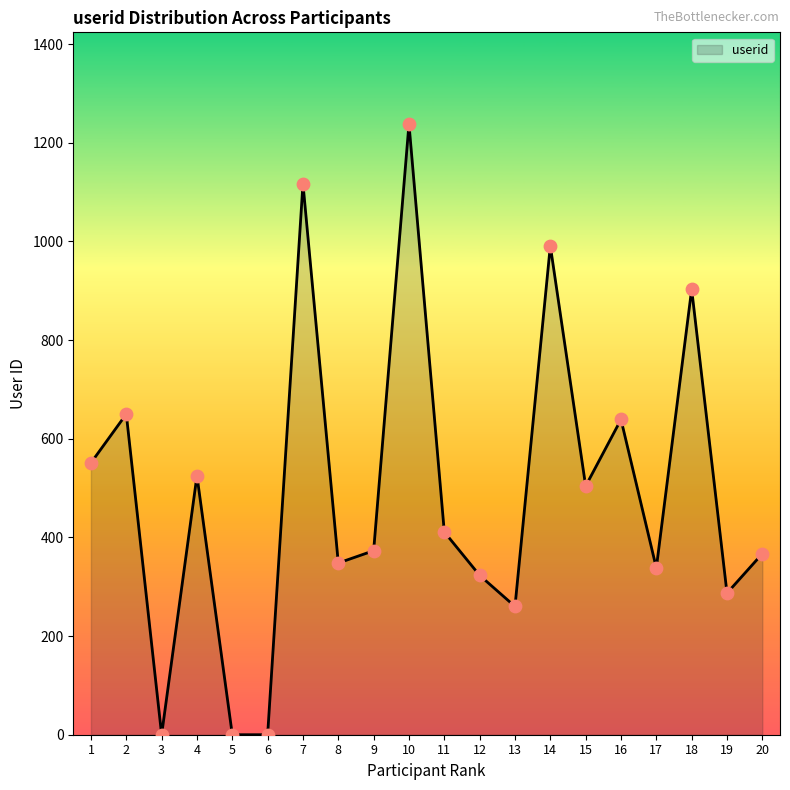

Which has a higher value, 11 or 15?

15